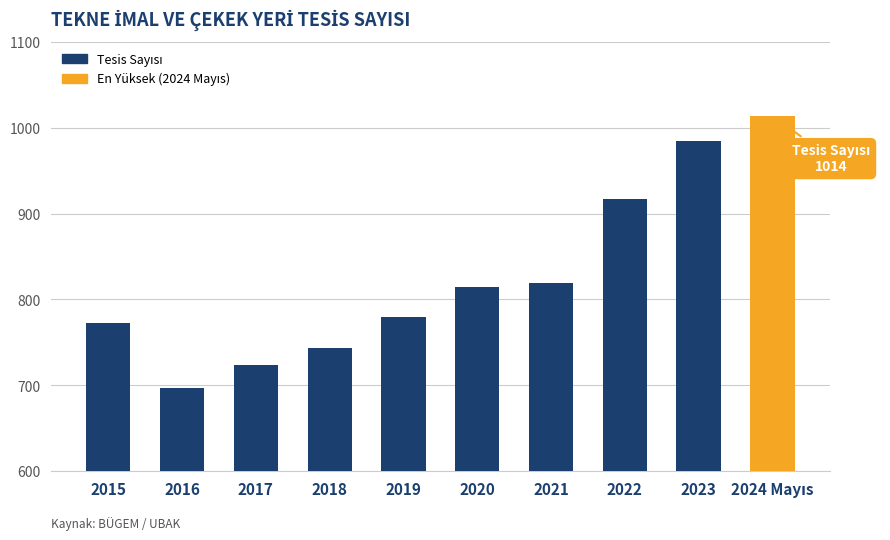

Reading right to left, transcribe all the data shown in this chart.

1014	984	917	819	815	780	744	724	697	772